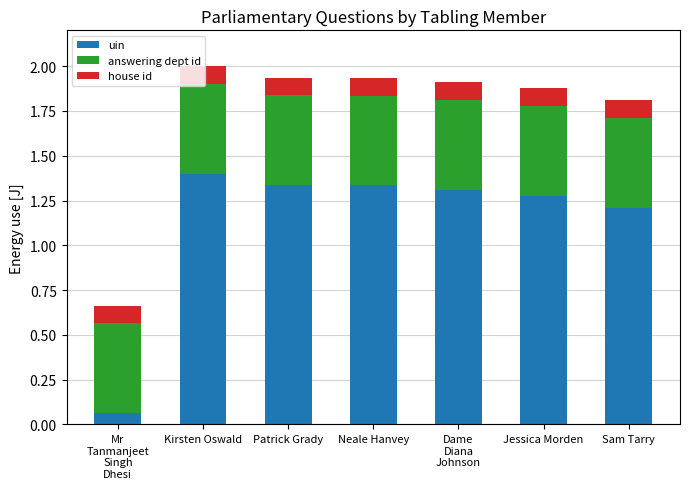

What is the maximum value for uin?

1.4